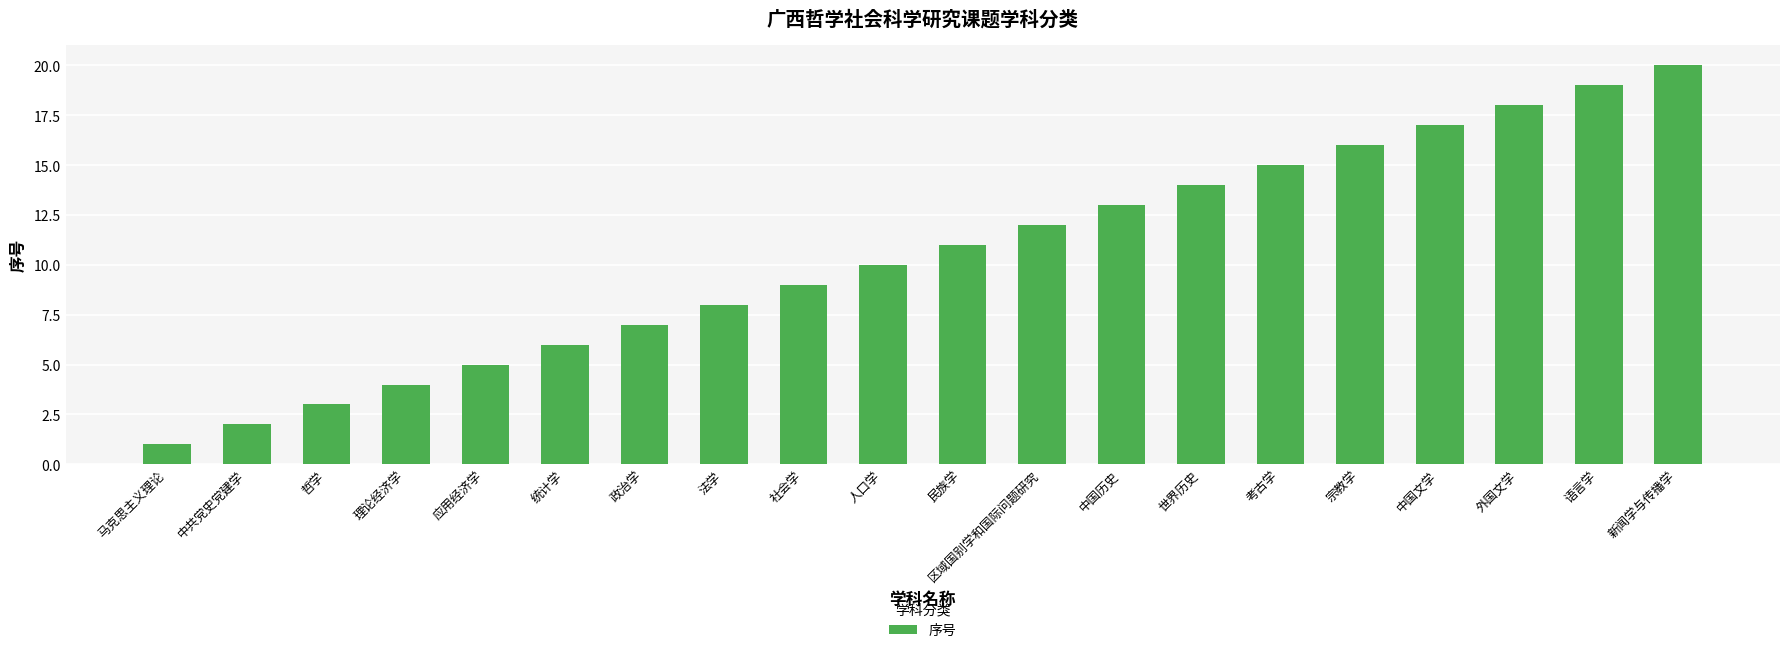

What is the label of the 13th bar from the left?

中国历史